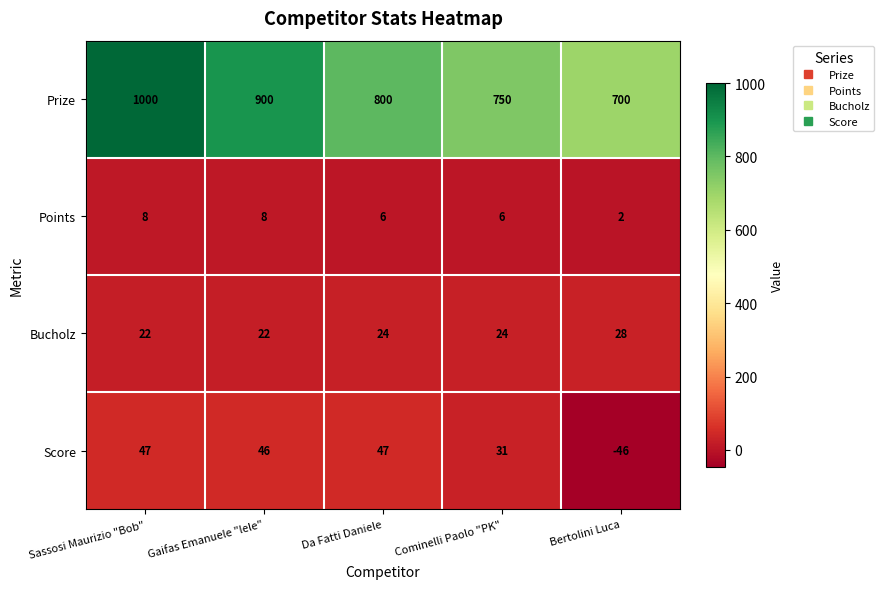

True or false: Prize has a value of 700 at Bertolini Luca.

True